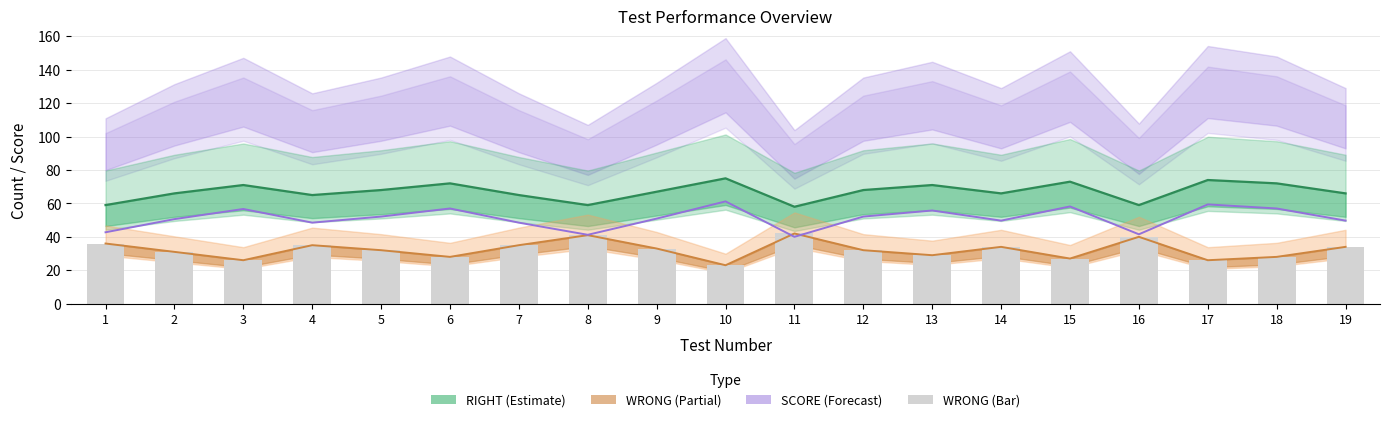

What is the difference between the values at 19 and 4?

1